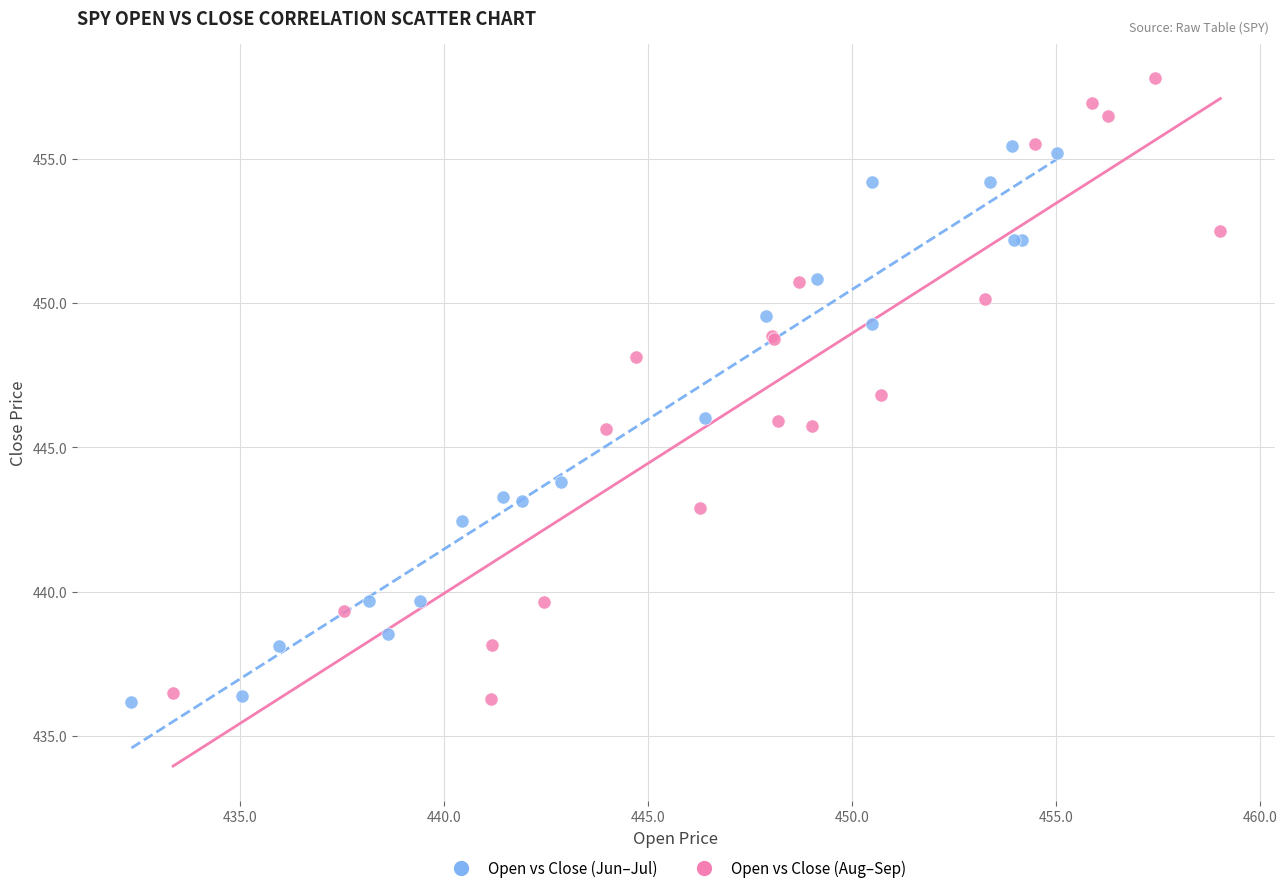

Which series has the largest Y range (max minus min)?

Open vs Close (Aug–Sep)